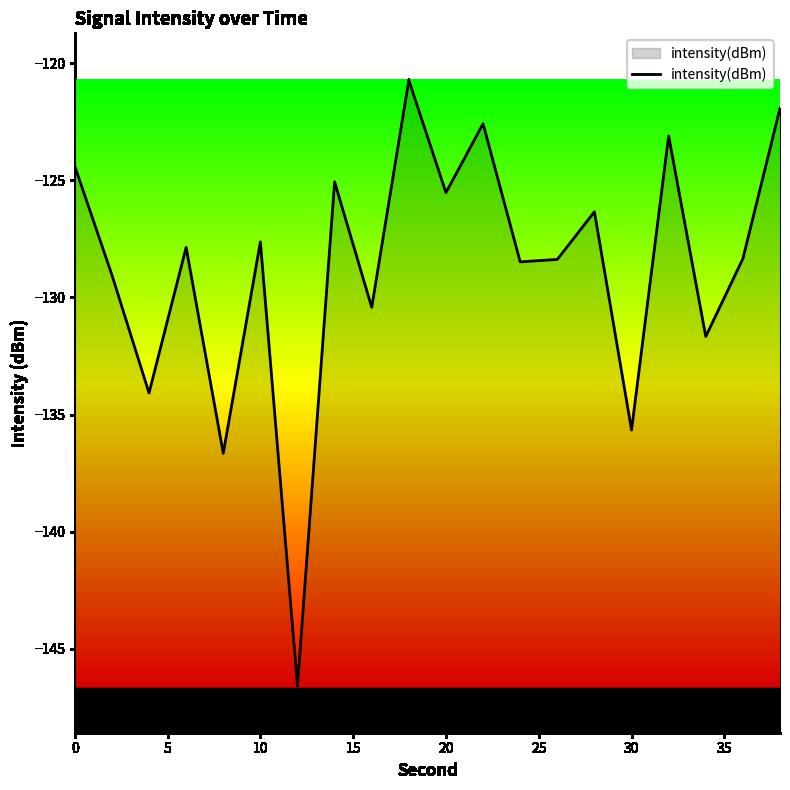

Is it true that the value at 20 is -213.0?

False